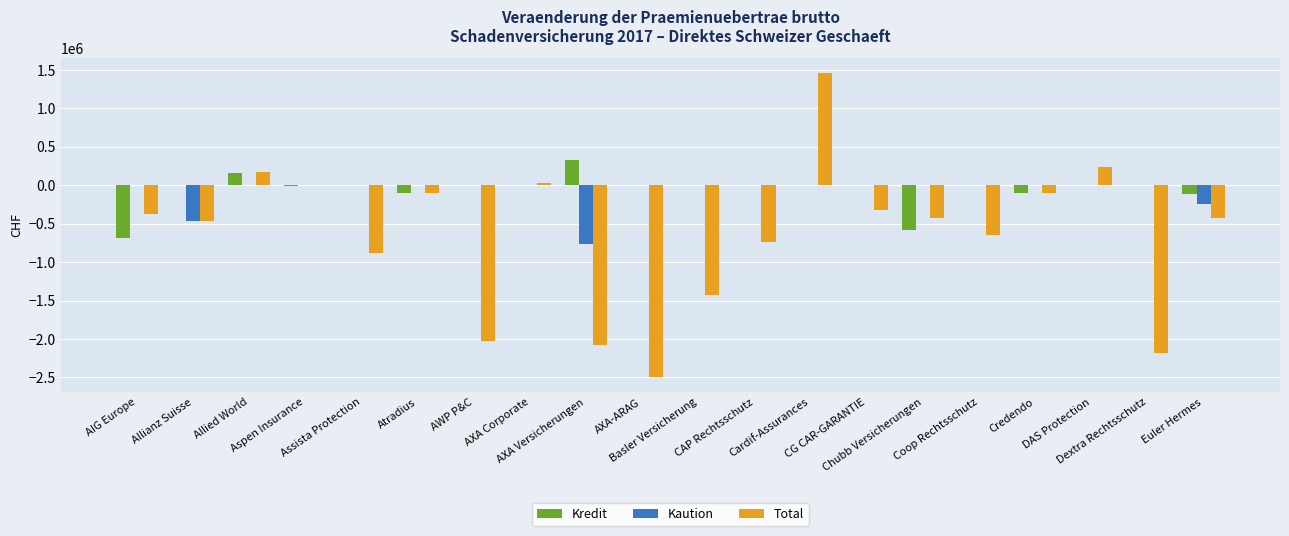

How many categories are shown in the chart?

20